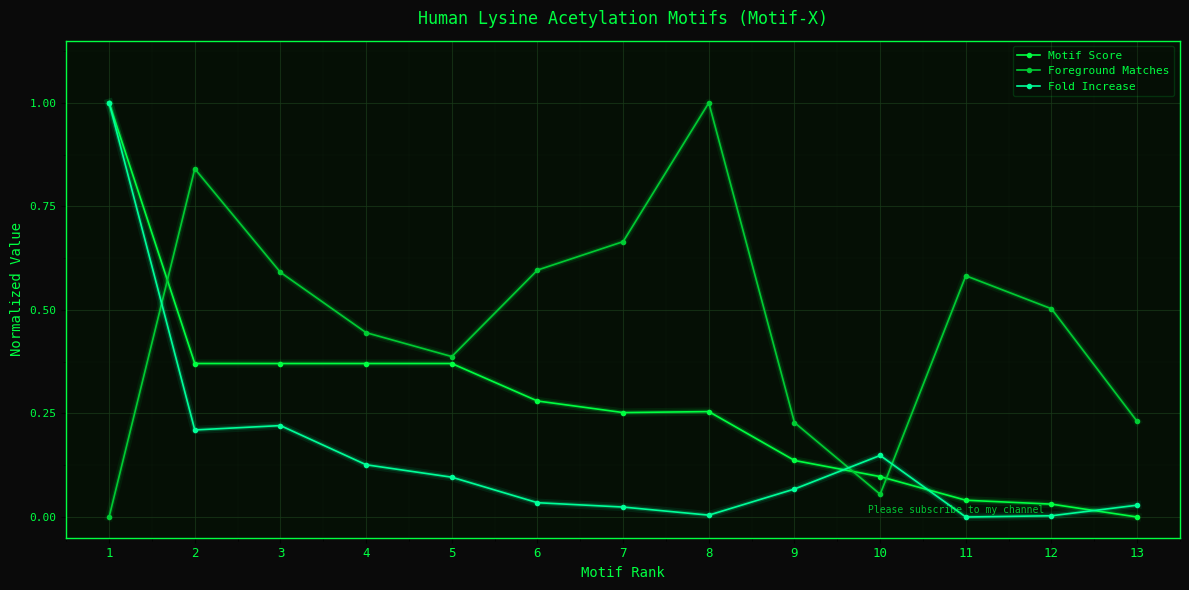

At which category does Foreground Matches reach its first local valley?

5